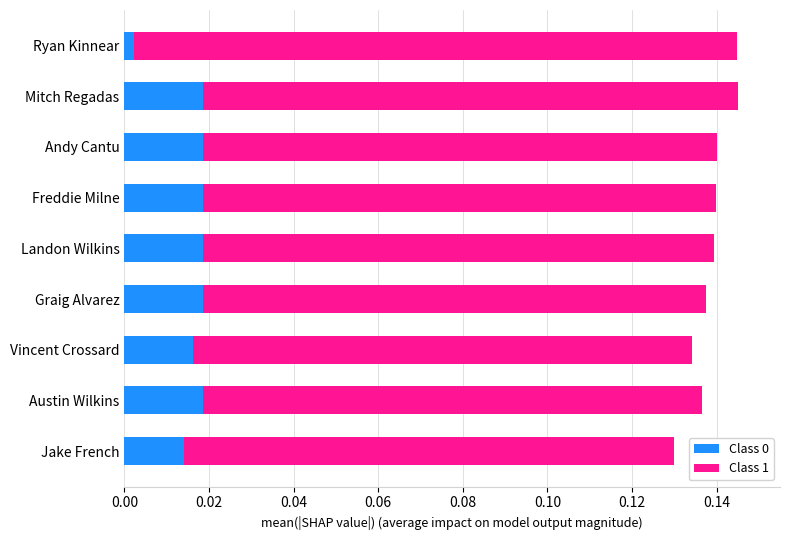

At which label is Class 0 closest to 0?

Ryan Kinnear